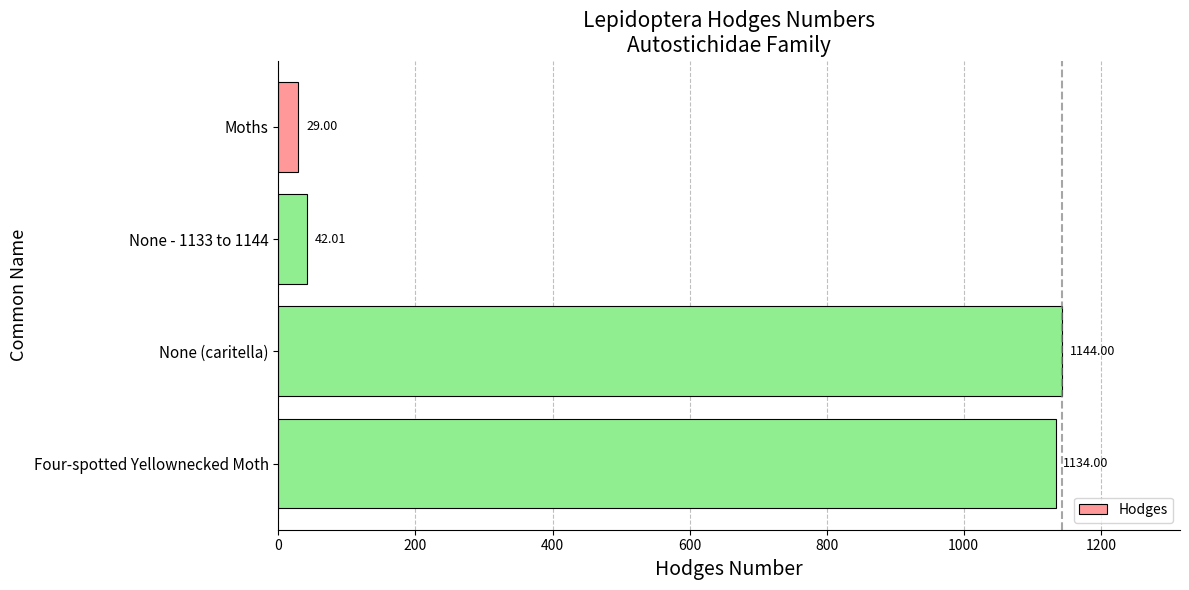

Are the bars horizontal?

Yes